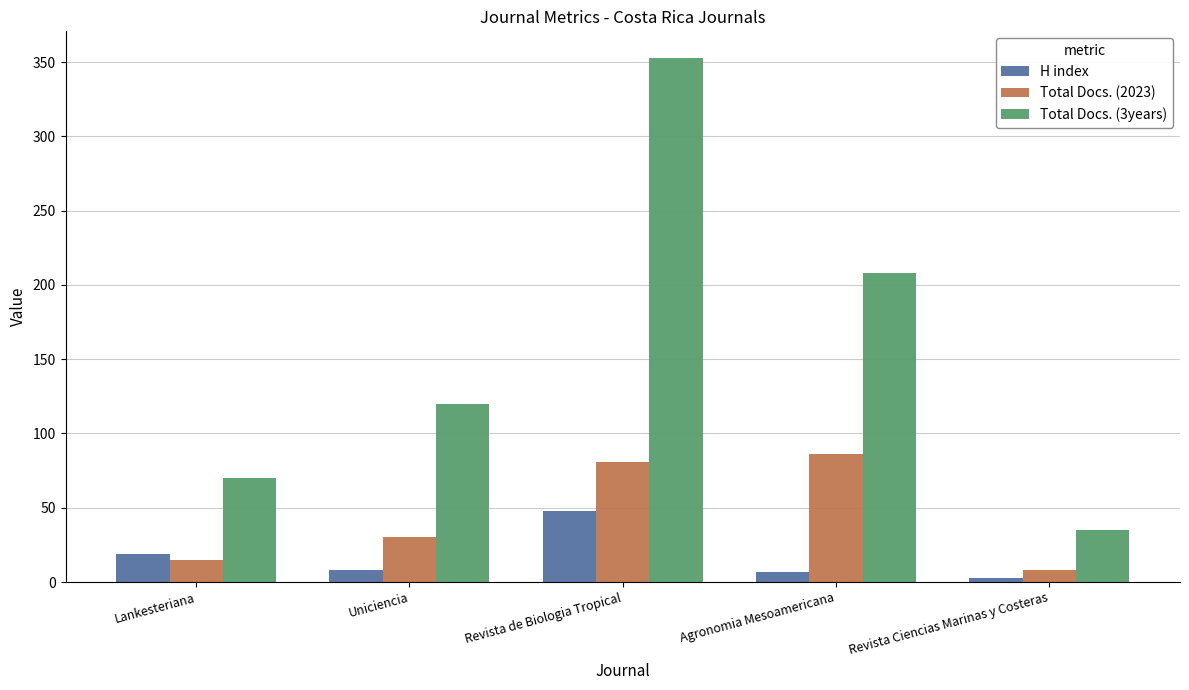

True or false: Total Docs. (3years) has a value of 112 at Agronomia Mesoamericana.

False